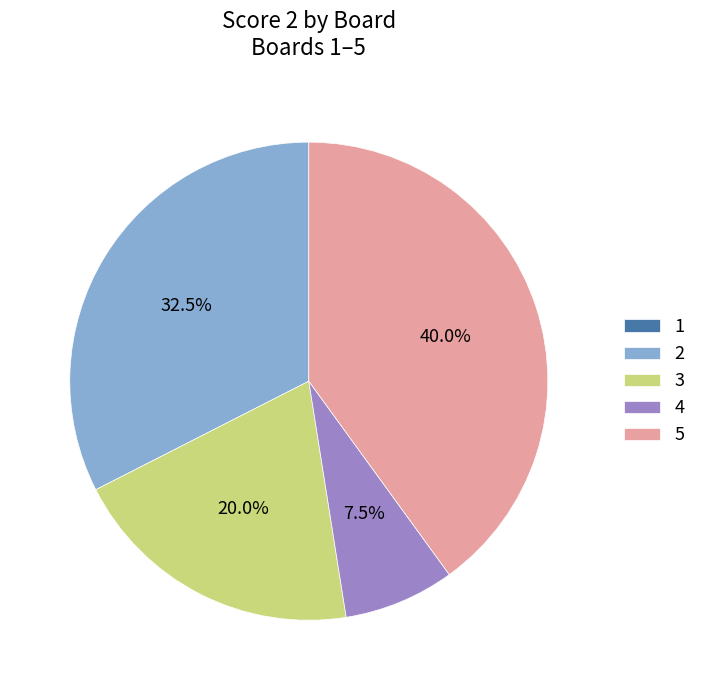

Combined, do 2 and 4 account for over 50%?

No